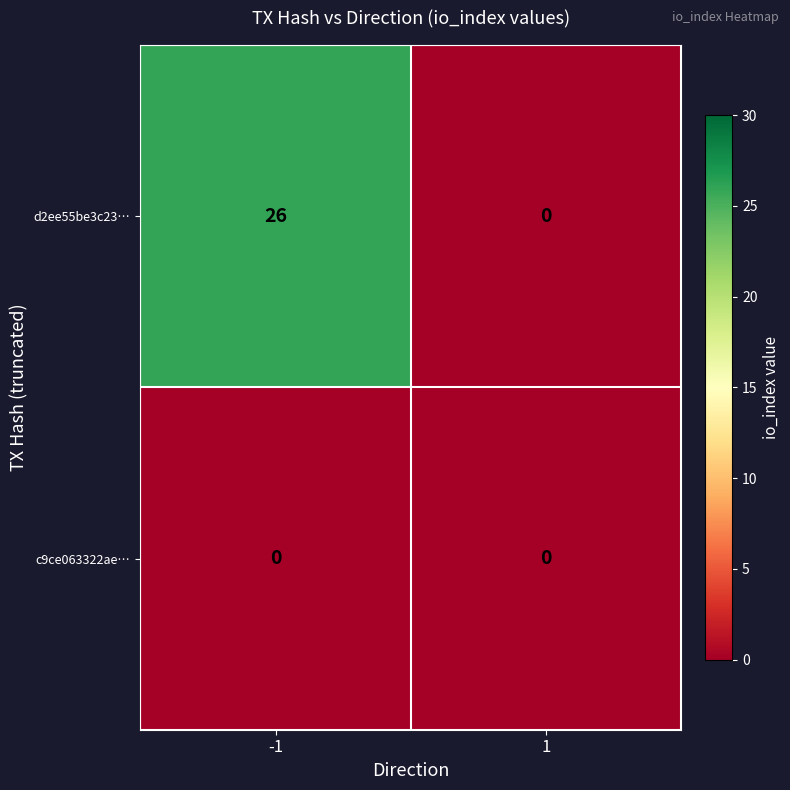

Reading left to right, what are all the values shown in this chart?

d2ee55be3c23…: 26	0
c9ce063322ae…: 0	0